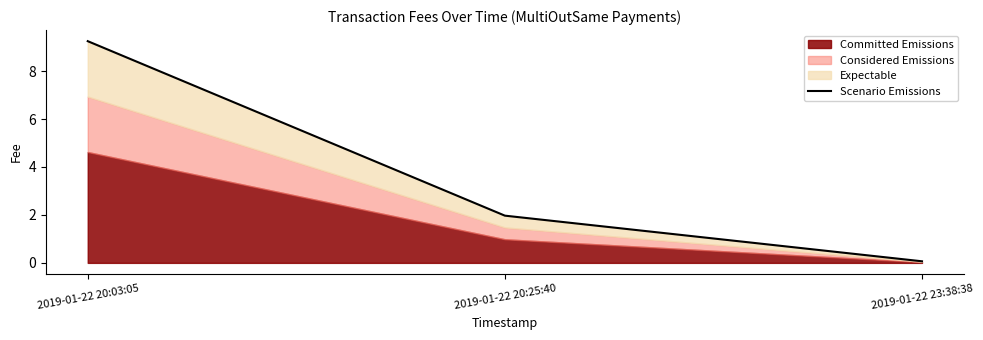

What is the greatest value displayed?

9.2